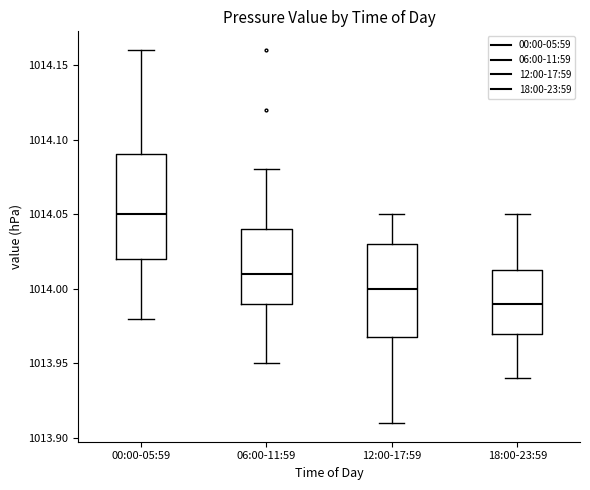

Which box is the tallest, from its lower edge to its upper edge?

00:00-05:59